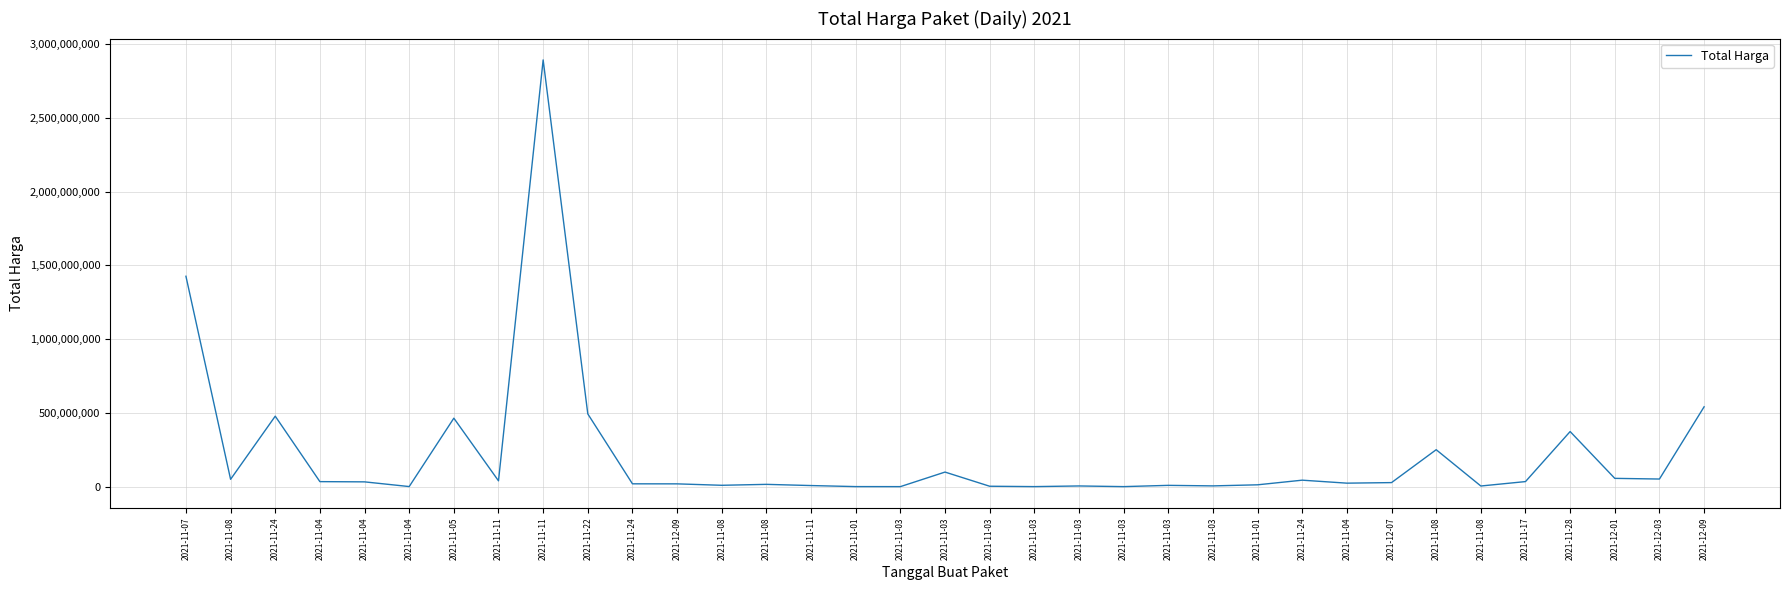

How many lines are shown in the chart?

1